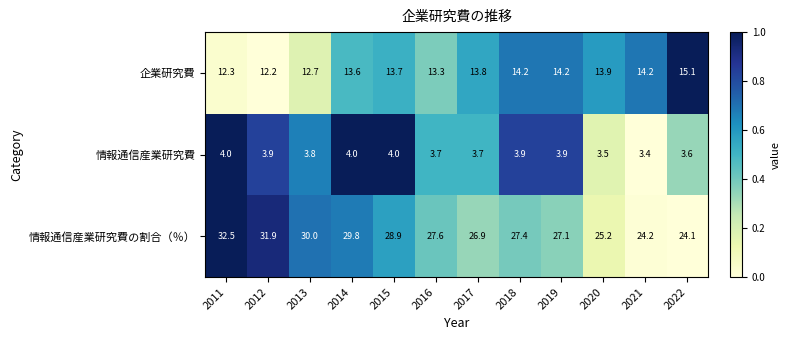

Is it true that 情報通信産業研究費の割合（％） equals 40.2 at 2014?

False